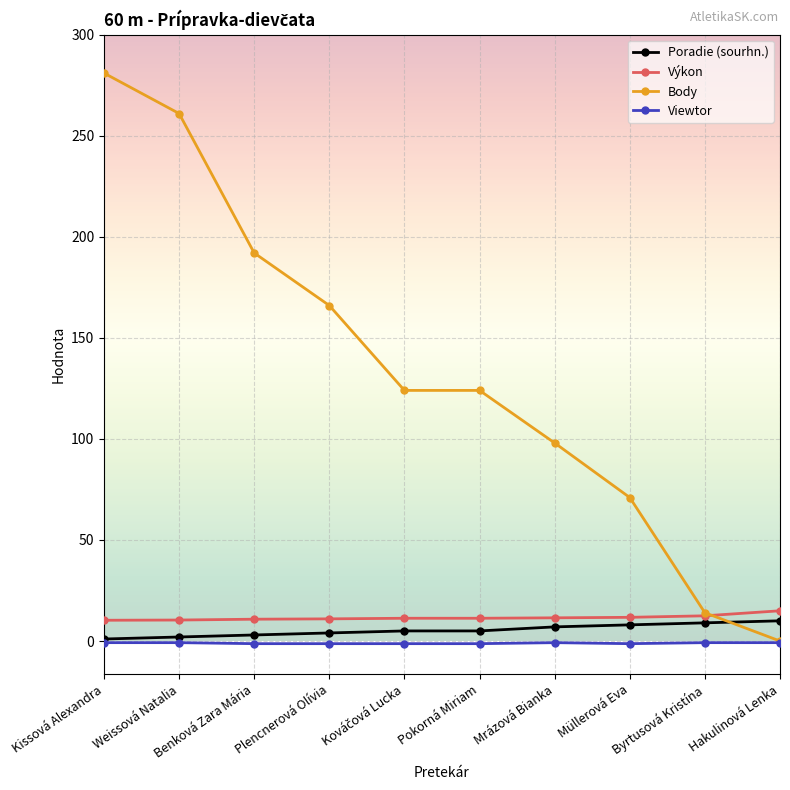

Which series has the widest spread of values?

Body